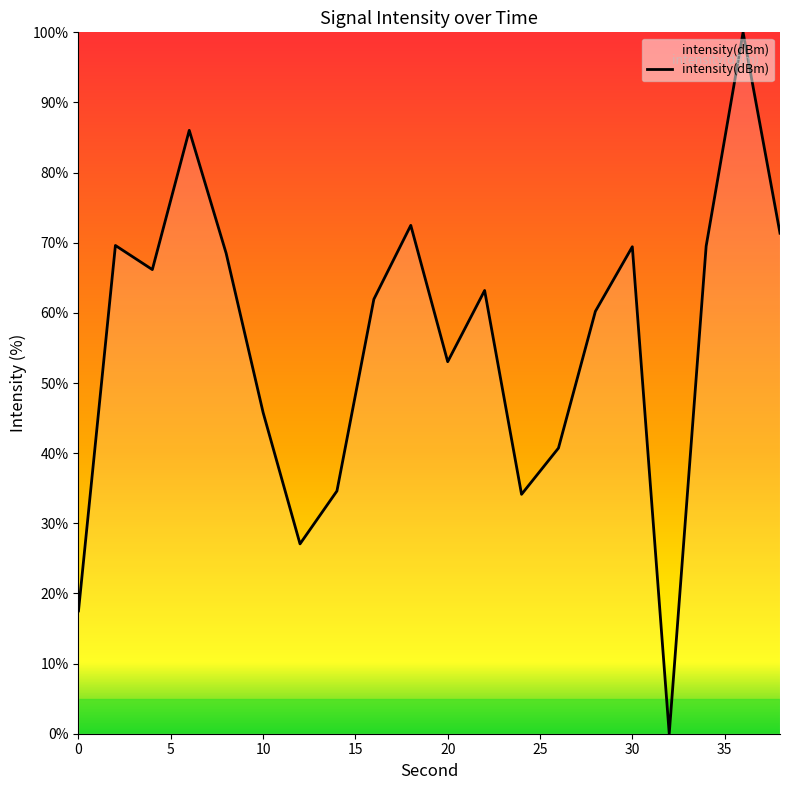

Does the chart display data point markers on the line(s)?

No